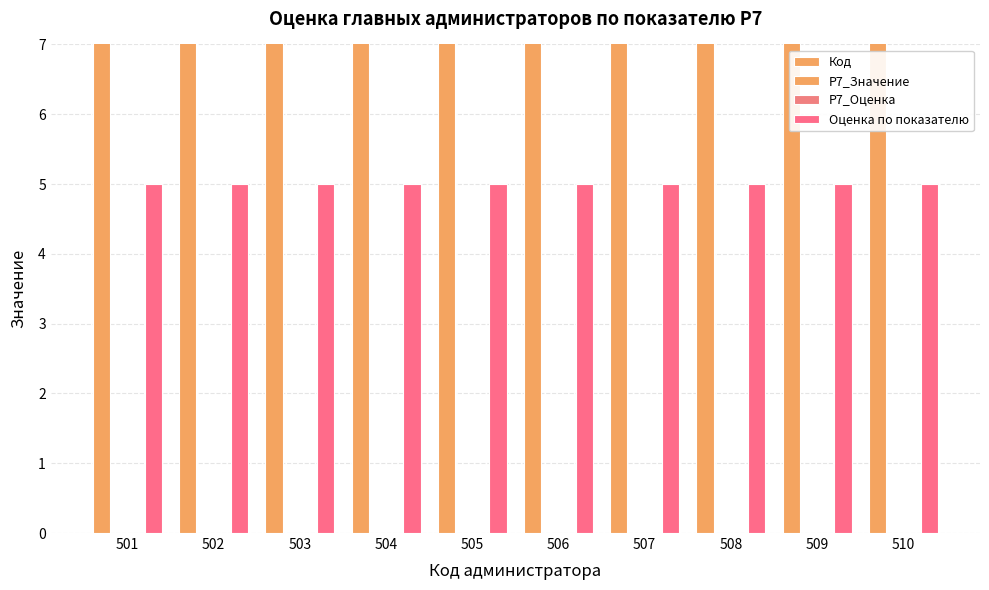

Which series changed the most between 503 and 509?

Код